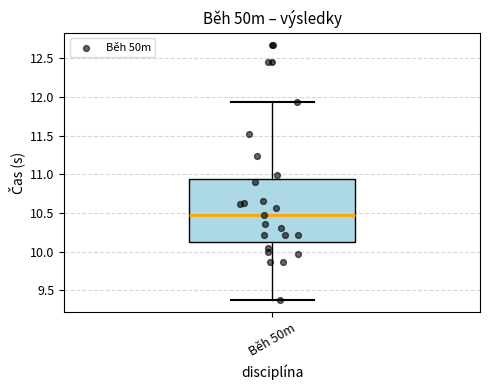

Read this box plot against the y-axis: the position of the median line, the range covered by the box, and the ends of both whiskers. The values are not printed on the chart, so give them approximately, as read against the axis.

median 10.50, box 10.15 to 10.95, whiskers 9.40 to 11.95